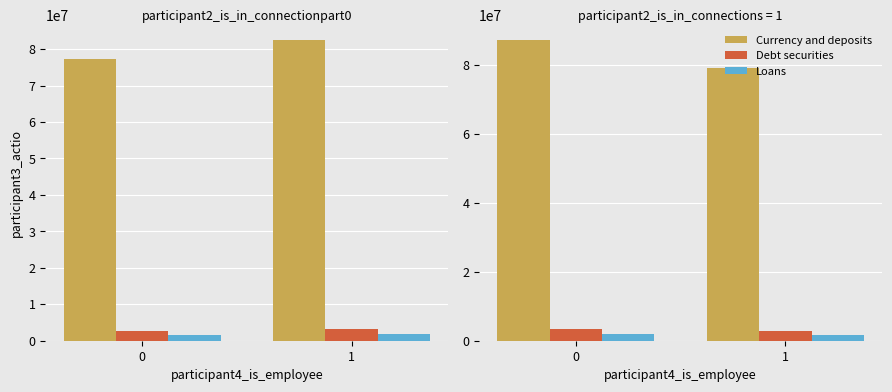

What is the sum of the Currency and deposits values at 0 and 1?

166269010